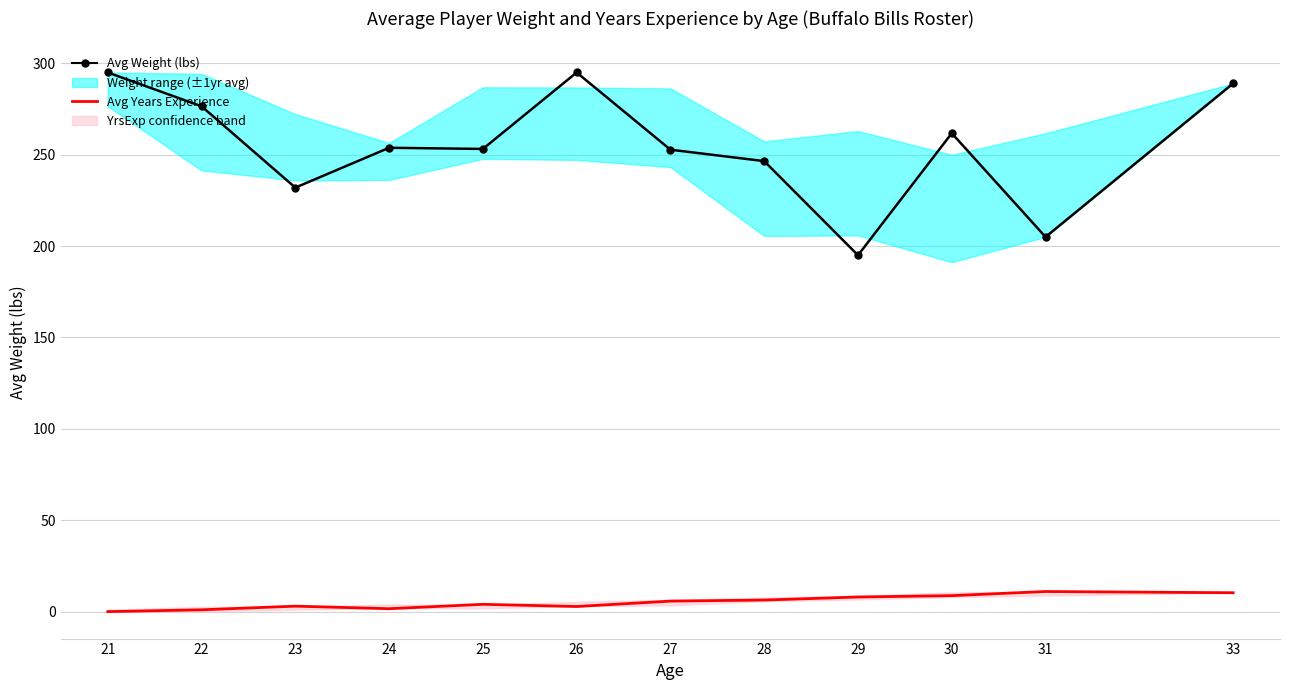

How many interior local peaks does the Avg Years Experience series have?

3